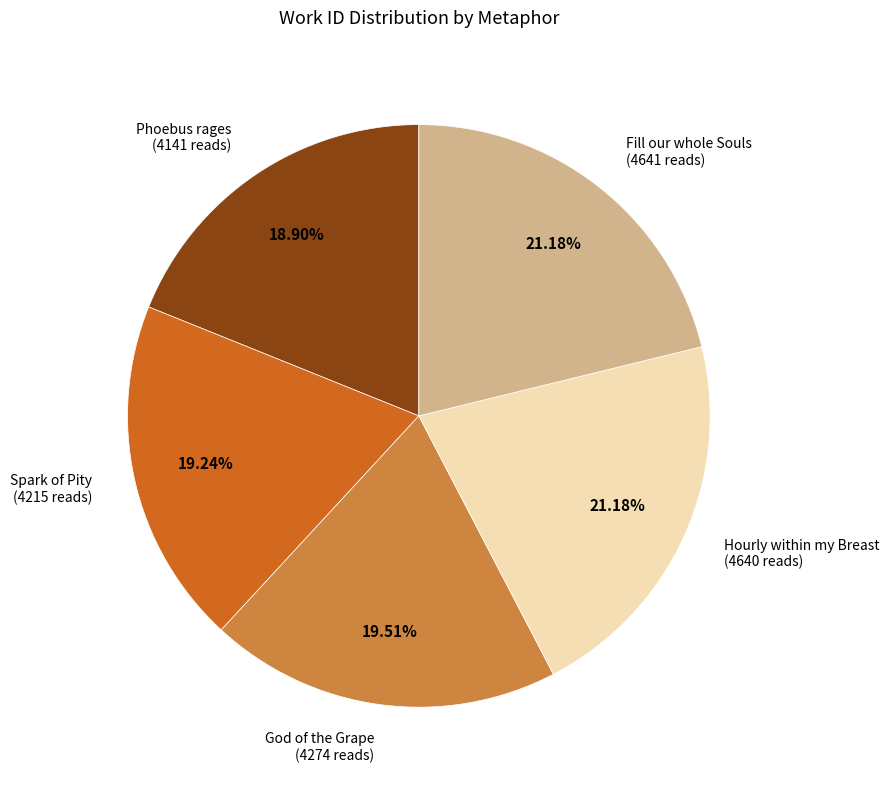

Is there a majority slice in this chart?

No